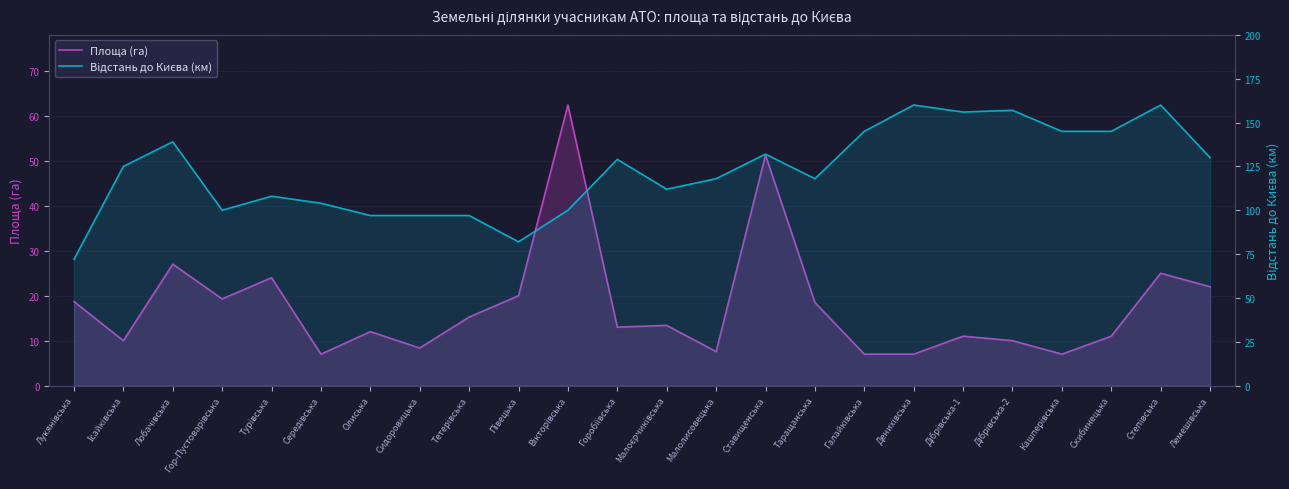

Reading left to right, extract all data points from this chart.

Площа (га): 18.7	10.0	27.0	19.3	24.0	7.0	12.0	8.4	15.2	20.0	62.4	13.0	13.4	7.6	51.3	18.5	7.0	7.0	11.0	10.0	7.0	11.0	25.0	22.0
Відстань до Києва (км): 72.0	125.0	139.0	100.0	108.0	104.0	97.0	97.0	97.0	82.0	100.0	129.0	112.0	118.0	132.0	118.0	145.0	160.0	156.0	157.0	145.0	145.0	160.0	130.0